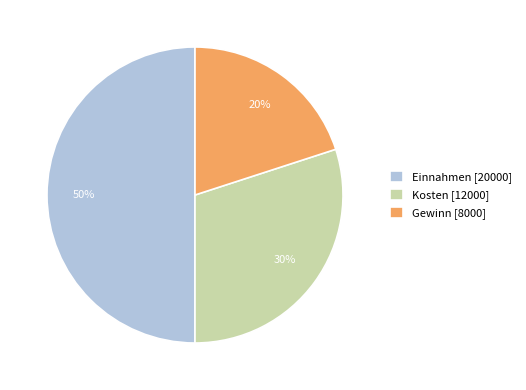

To the nearest percent, what is the difference between the largest and smallest slice percentages?

30%